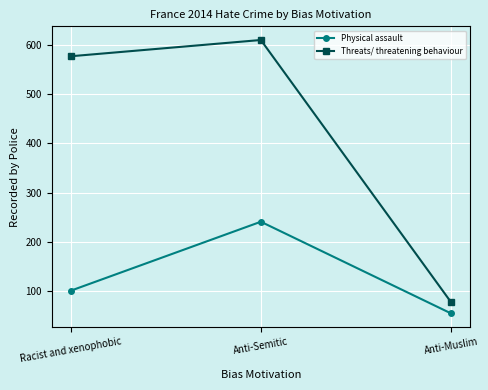

List the series in order of their peak value, highest first.

Threats/ threatening behaviour, Physical assault